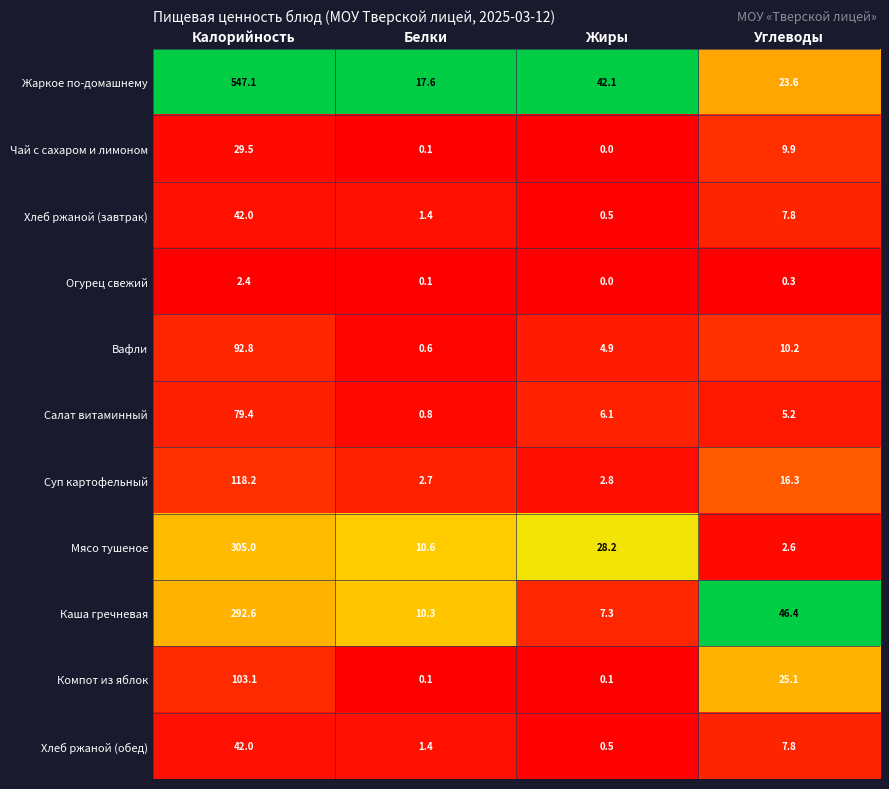

Which category has the lowest value in the Хлеб ржаной (обед) series?

Жиры